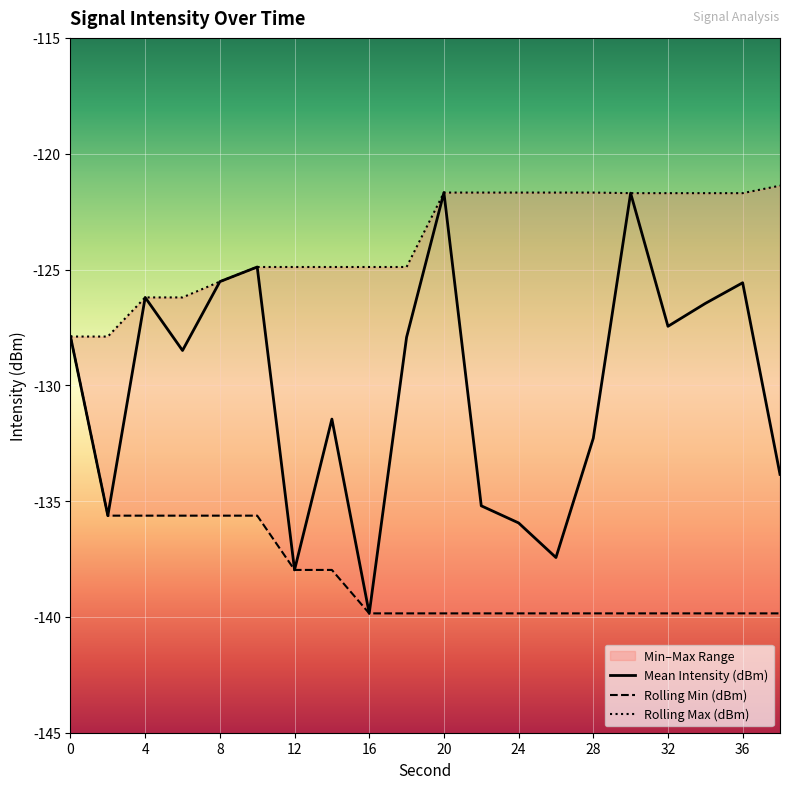

In Mean Intensity (dBm), how many points are higher than both neighbors (excluding endpoints)?

6